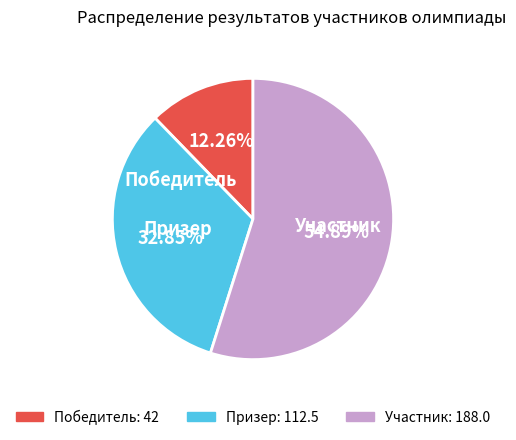

Which slice is the largest?

Участник